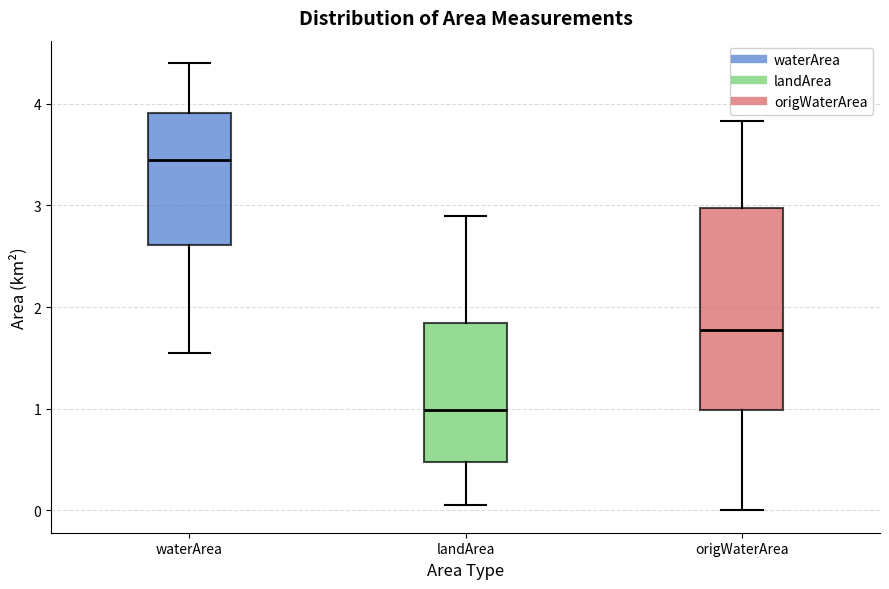

Which box has the lowest median line?

landArea